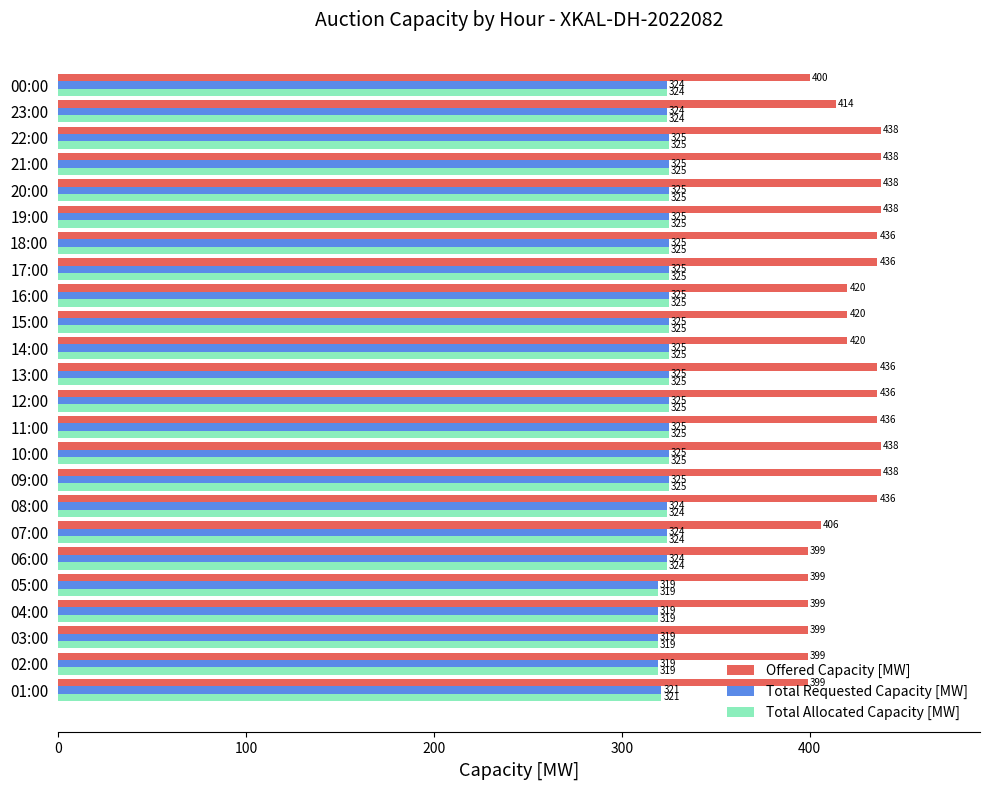

Which series has the largest range (max minus min)?

Offered Capacity [MW]